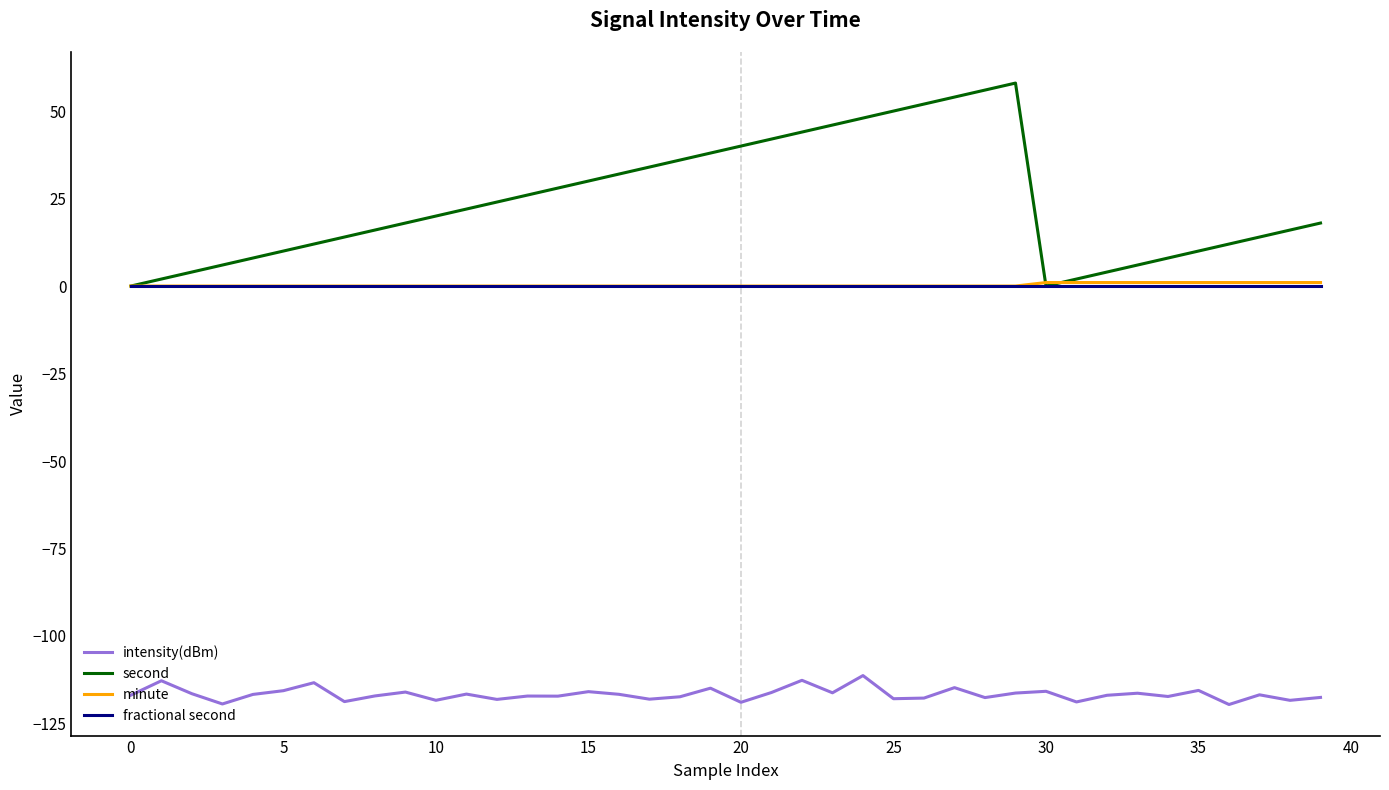

What is the greatest value displayed?

58.0